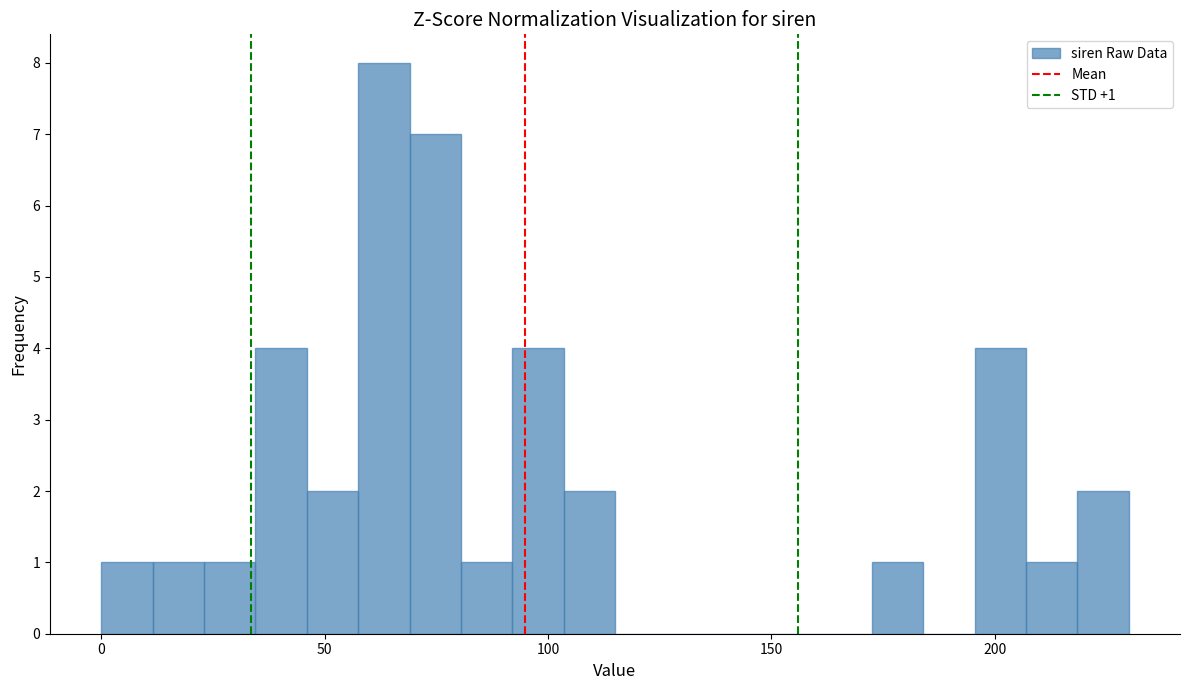

Read against the x-axis, roughly where is the centre of the tallest bar?

65